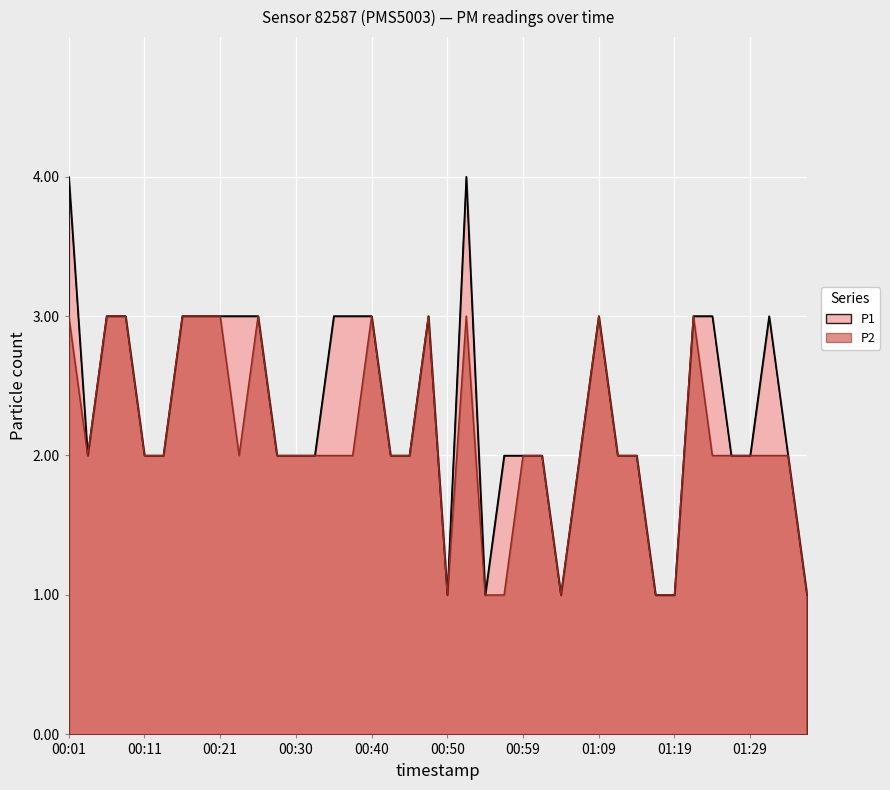

True or false: P1 has a value of 3 at 01:31.

True